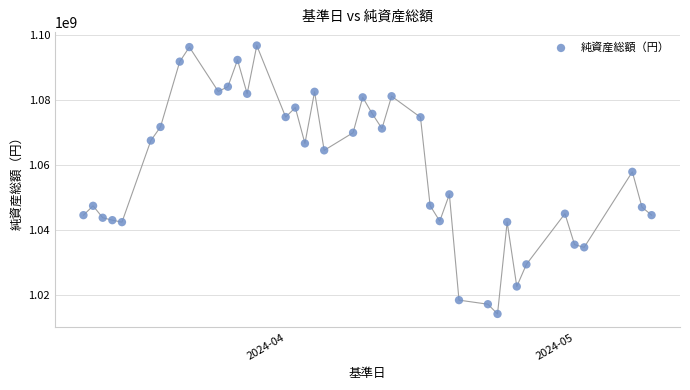

What is the range of Y values (max minus min)?

82818400